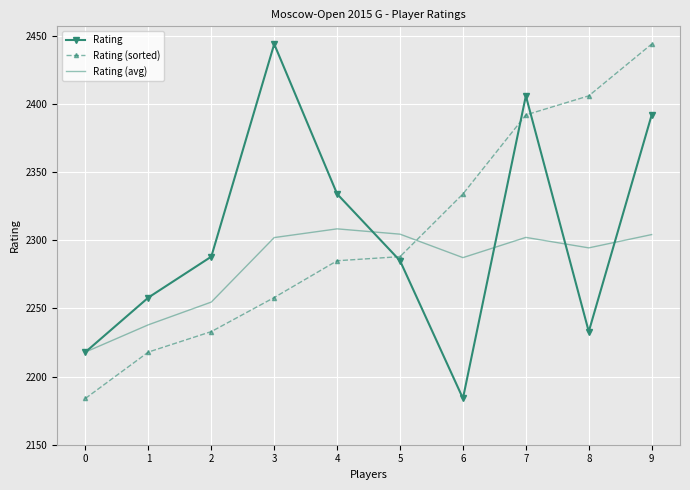

In Rating, how many points are higher than both neighbors (excluding endpoints)?

2